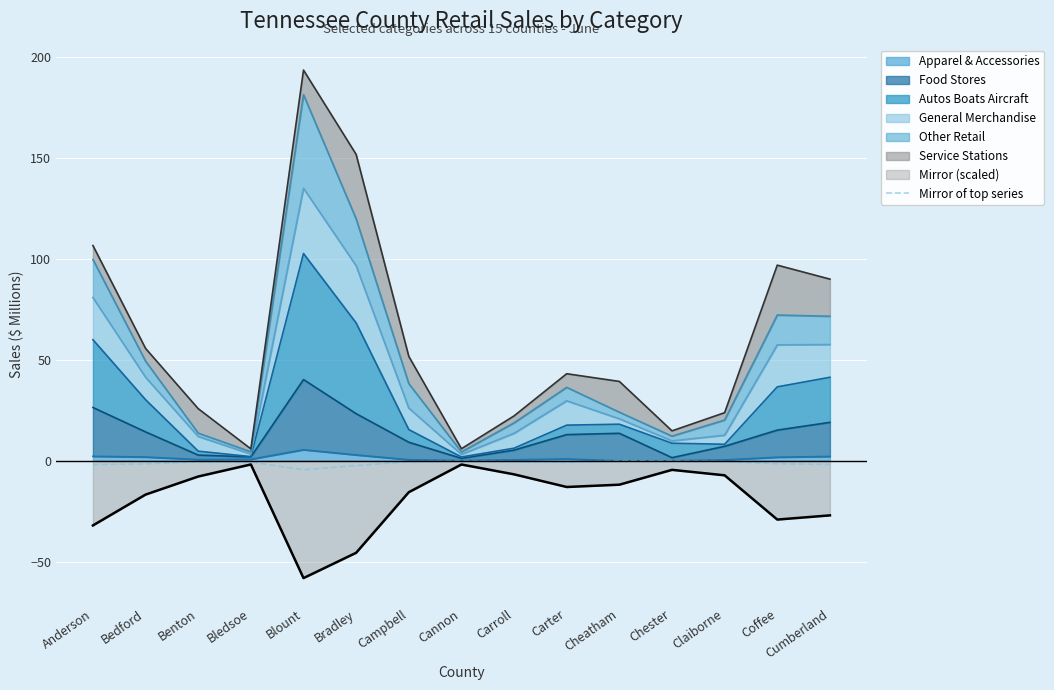

Rank the categories by value from lowest to highest.

Blount, Bradley, Anderson, Cumberland, Bedford, Coffee, Carter, Bledsoe, Benton, Campbell, Carroll, Claiborne, Cannon, Chester, Cheatham